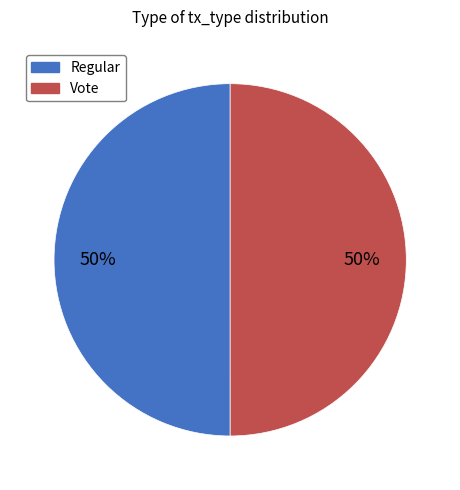

Is it true that Vote is 50% of the pie?

True